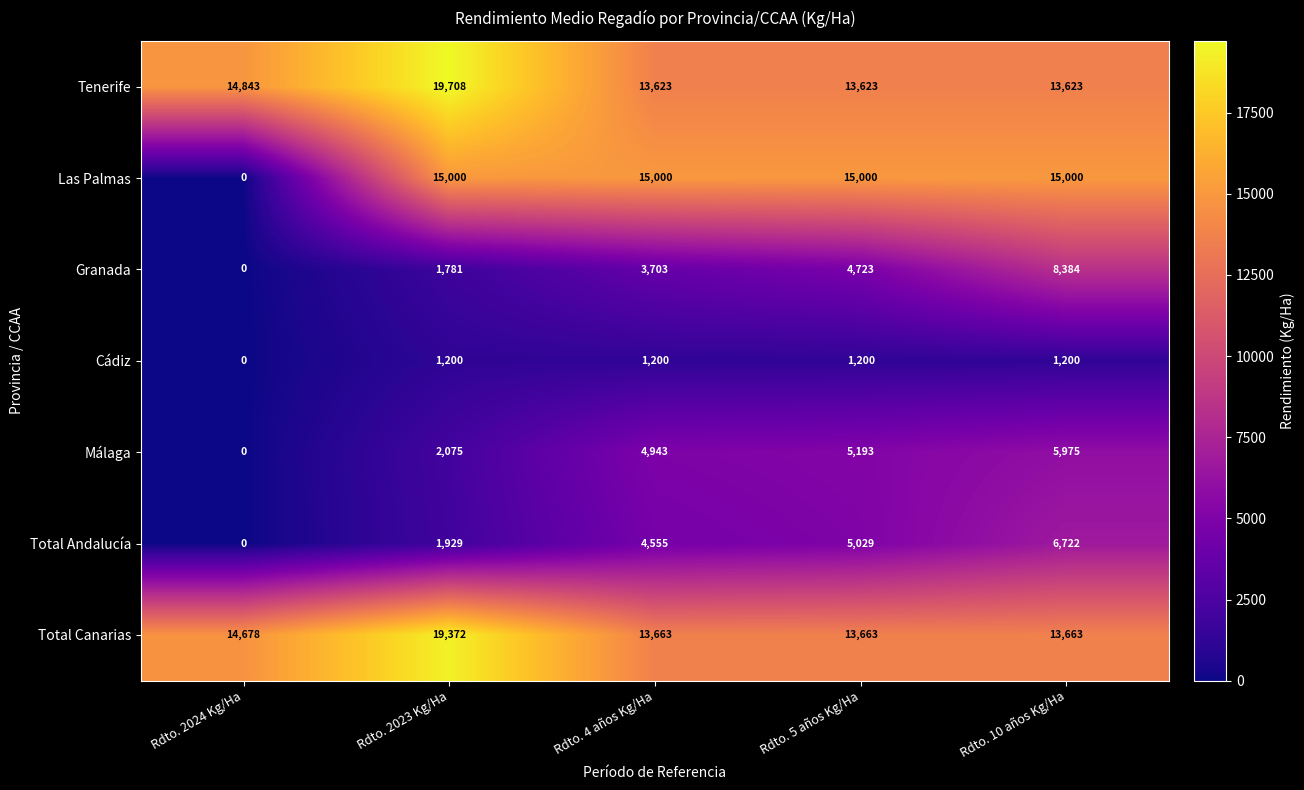

What is the spread (max minus min) of values at Rdto. 5 años Kg/Ha?

13800